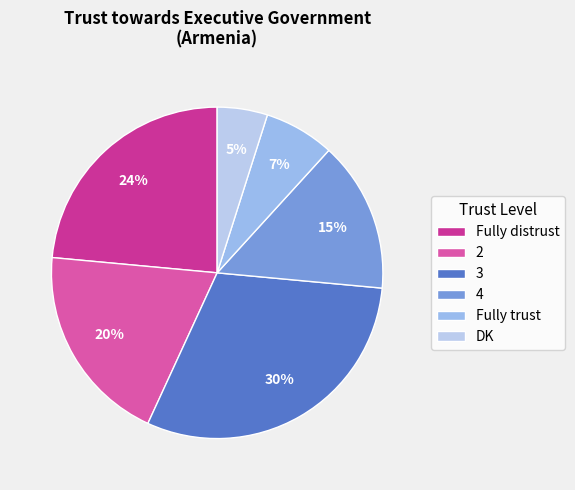

To the nearest percent, what is the difference between the DK and 3 slice percentages?

25%